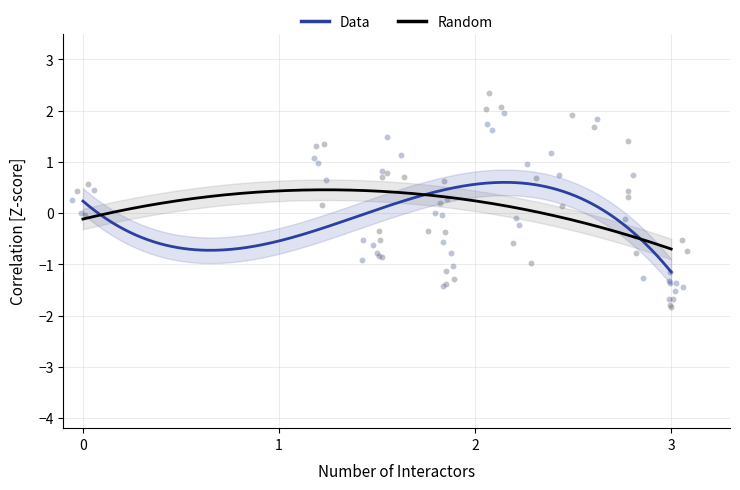

Which series has the largest Y range (max minus min)?

Random